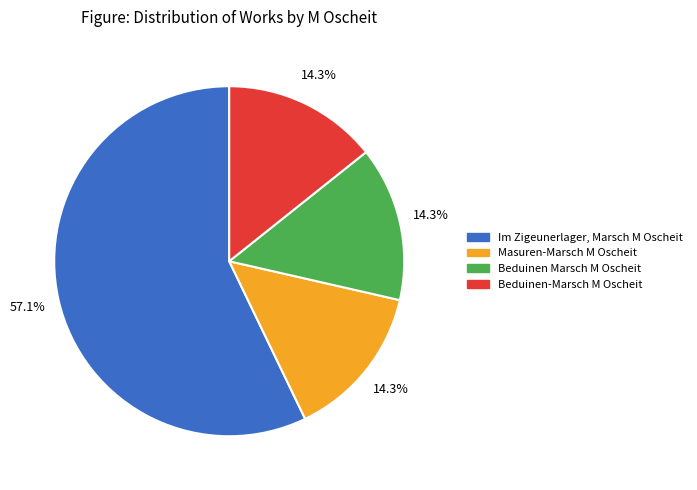

Does any single category account for the majority?

Yes